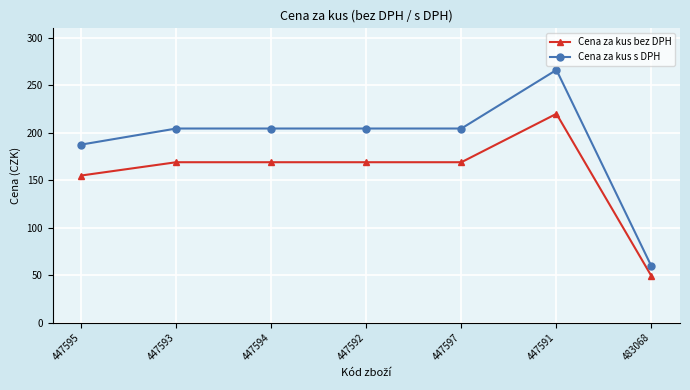

What is the difference between the second highest and second lowest values in the Cena za kus bez DPH series?

14.0